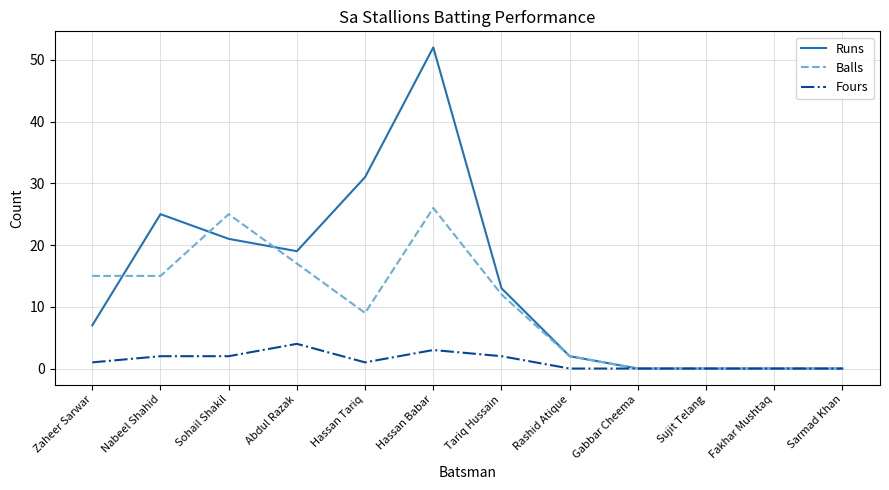

Rank the series by their average value, from lowest to highest.

Fours, Balls, Runs